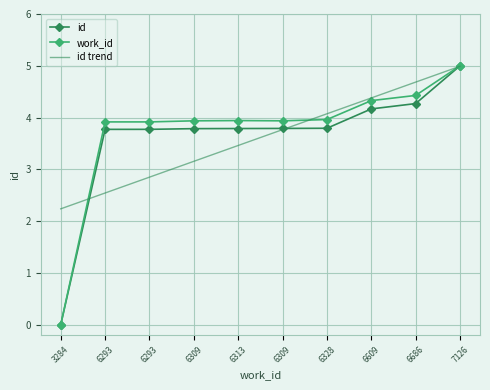

What are all the series names shown in the legend?

id, work_id, id trend